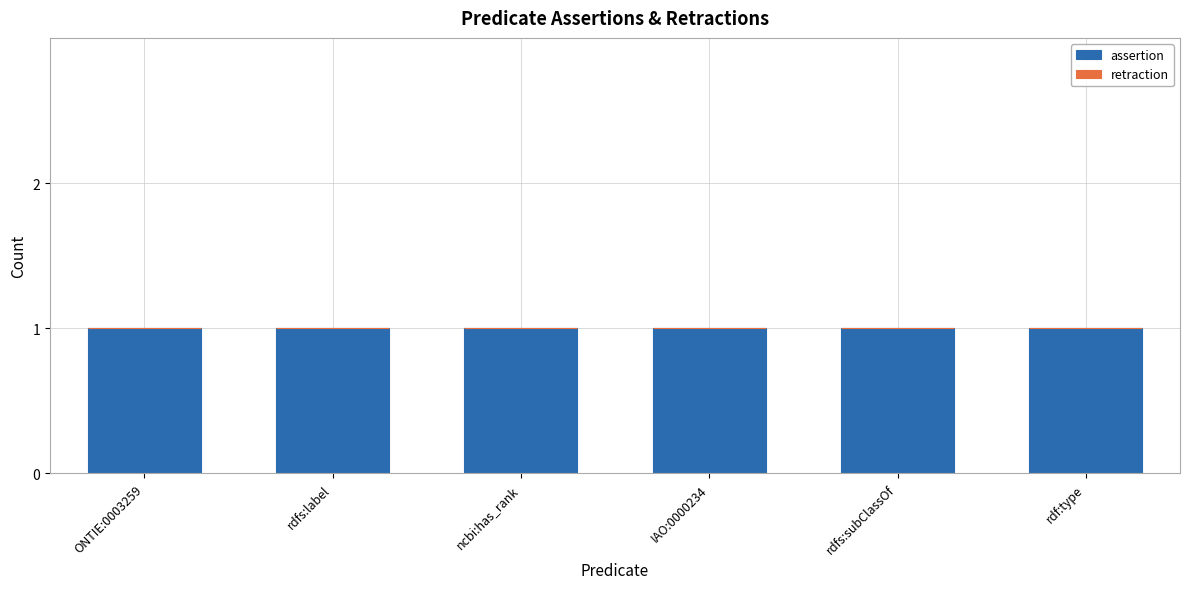

How many bars are there in each group?

2